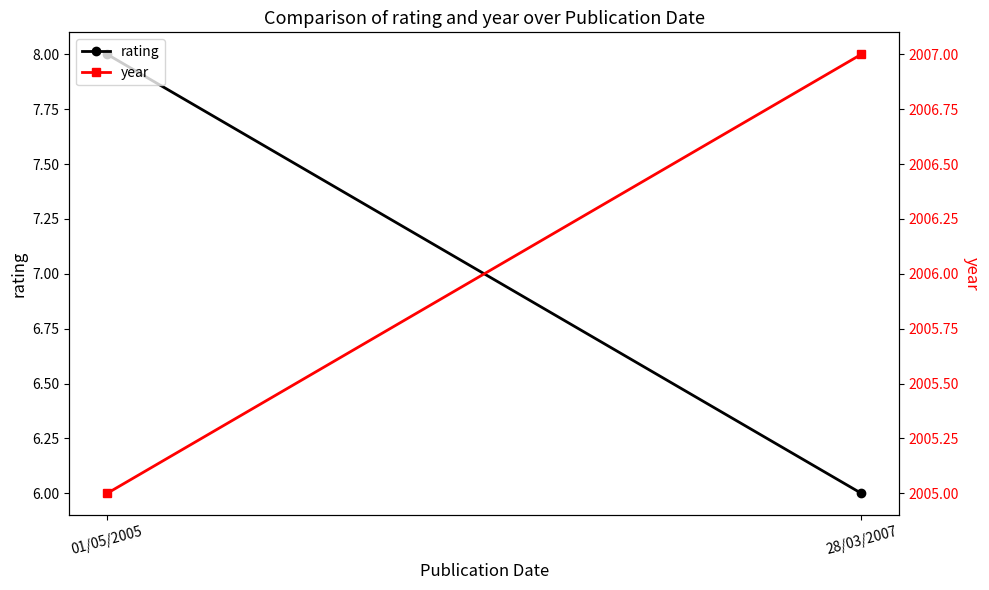

Reading left to right, transcribe all the data shown in this chart.

rating: 8	6
year: 2005	2007